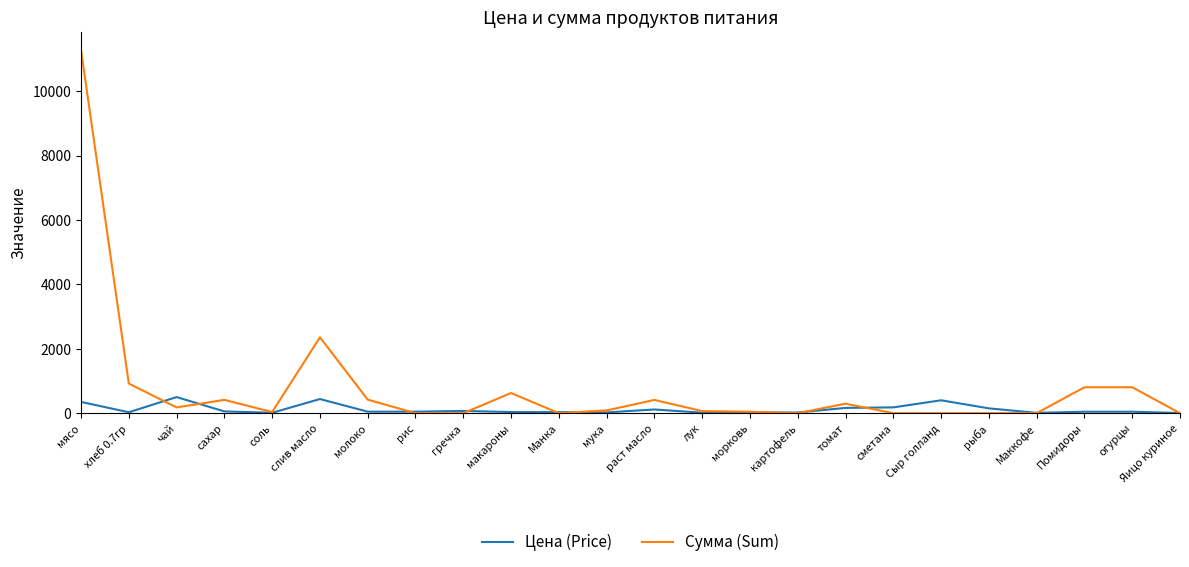

What are all the series names shown in the legend?

Цена (Price), Сумма (Sum)